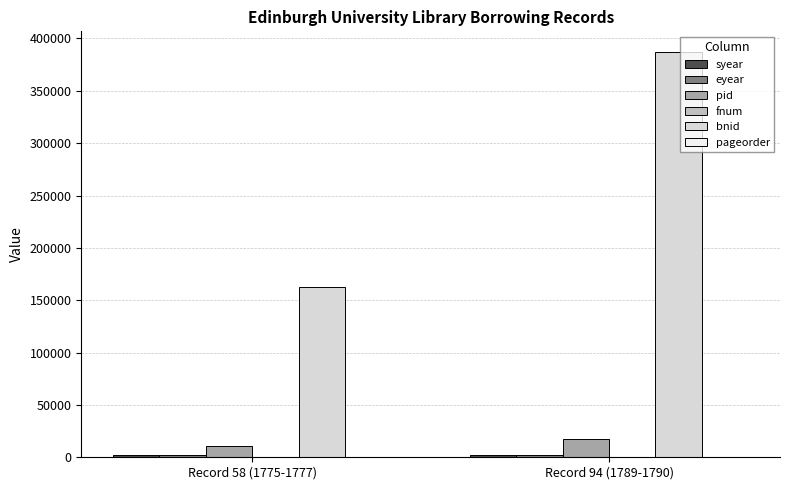

Are the bars horizontal?

No